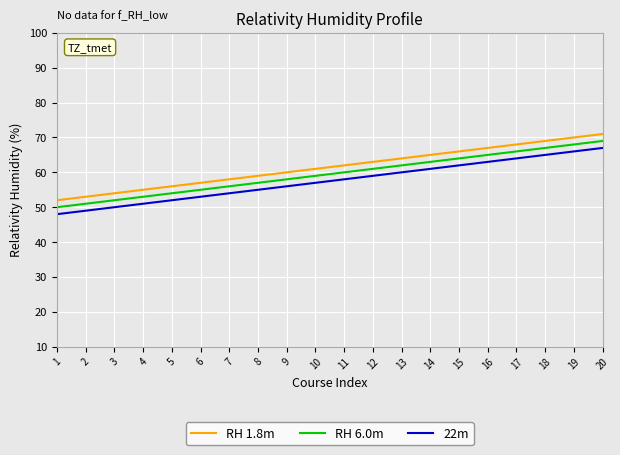

At how many categories does at least one series exceed 51?

20